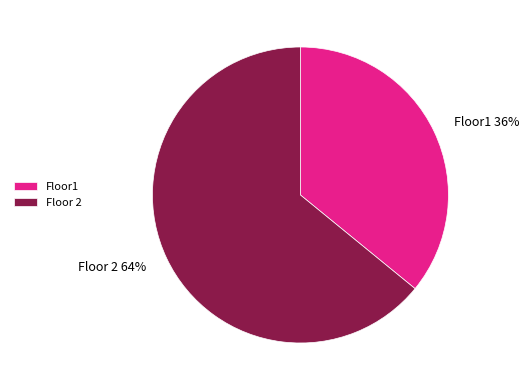

Between Floor1 and Floor 2, which is larger?

Floor 2